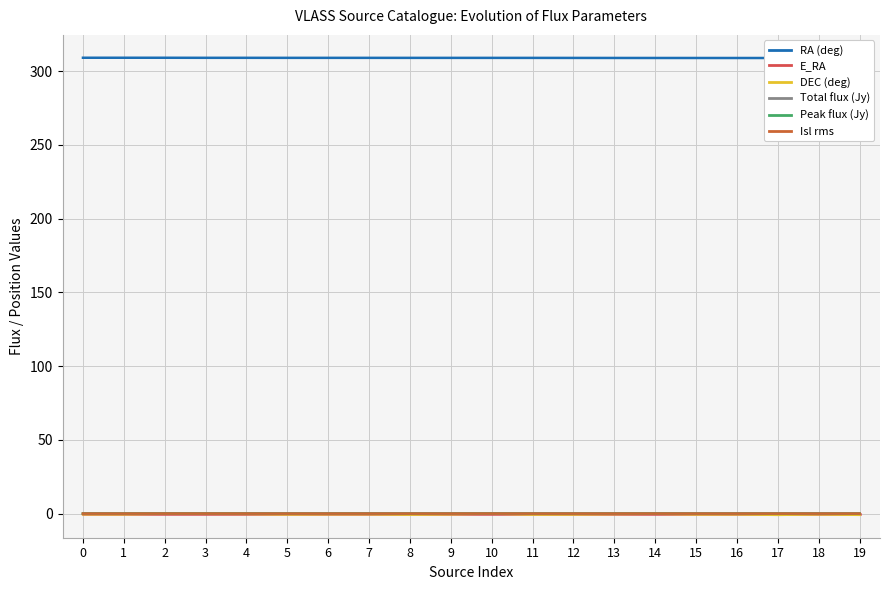

What are all the series names shown in the legend?

RA (deg), E_RA, DEC (deg), Total flux (Jy), Peak flux (Jy), Isl rms